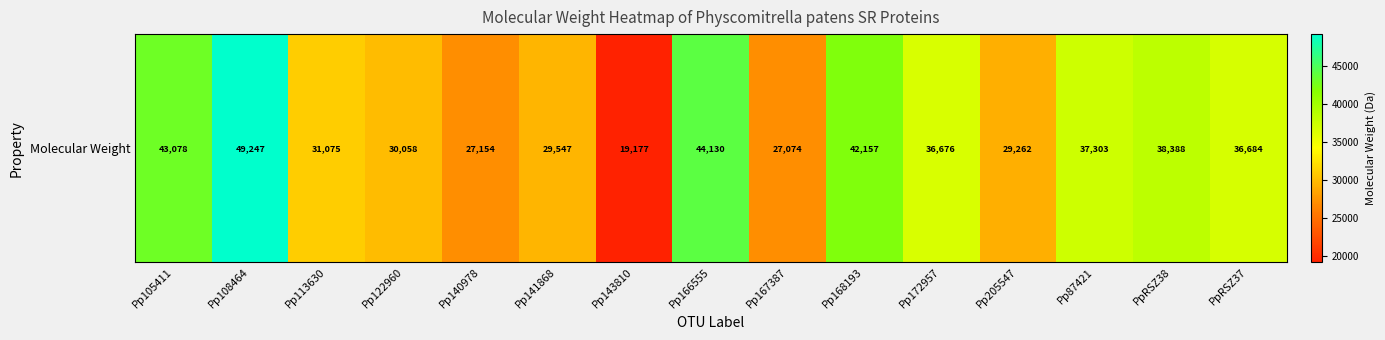

What is the change in value from Pp140978 to Pp205547?

+2108.2